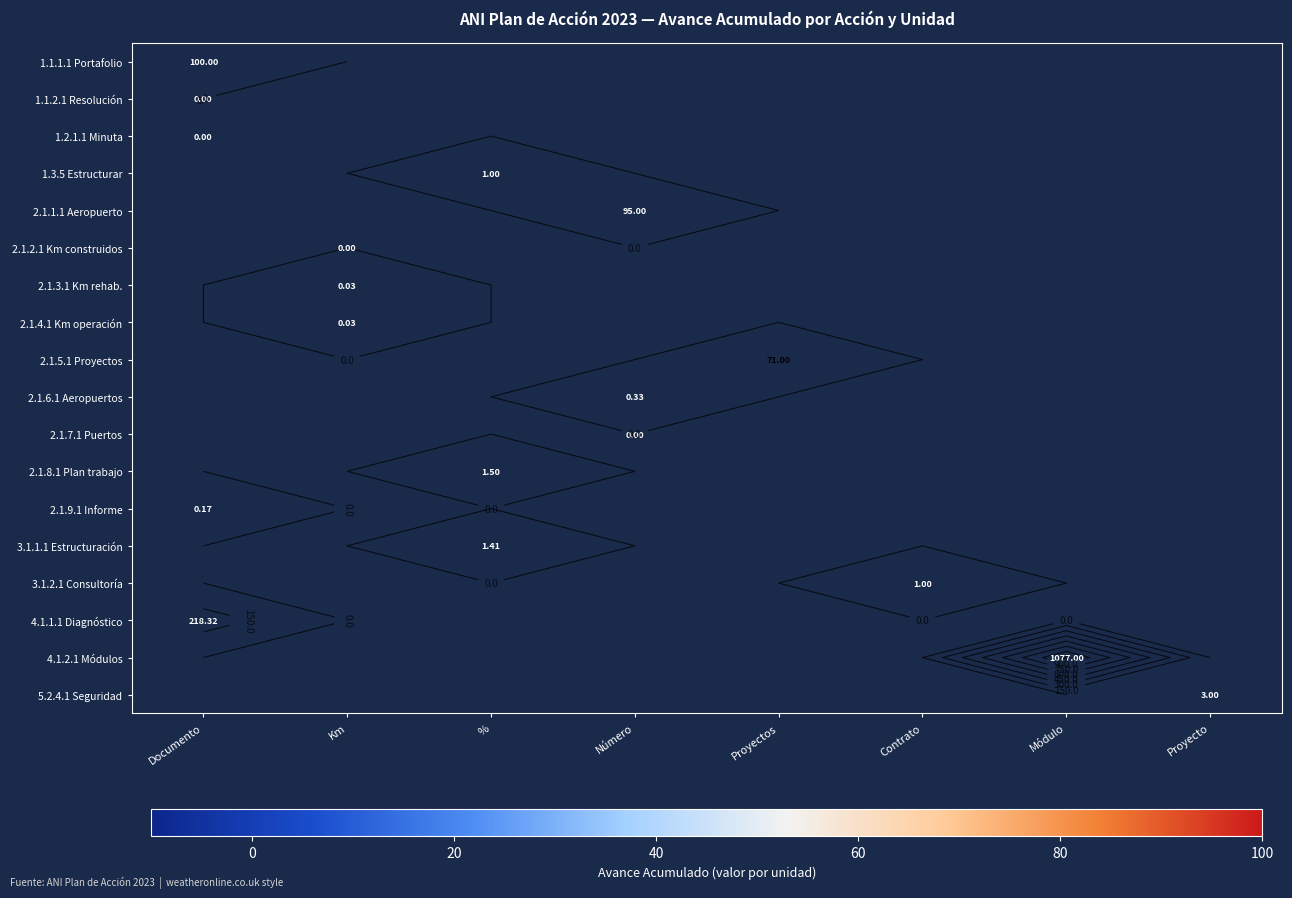

How many positive values does the 2.1.1.1 Aeropuerto series have?

1